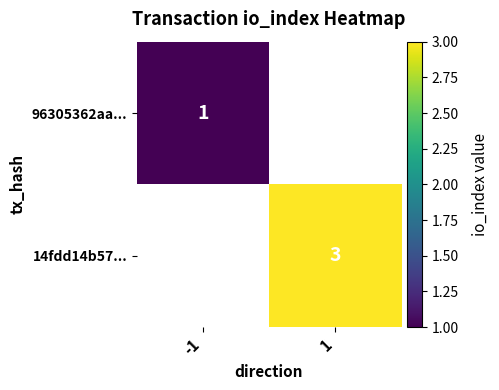

Is it true that 14fdd14b57... equals 3 at 1?

True